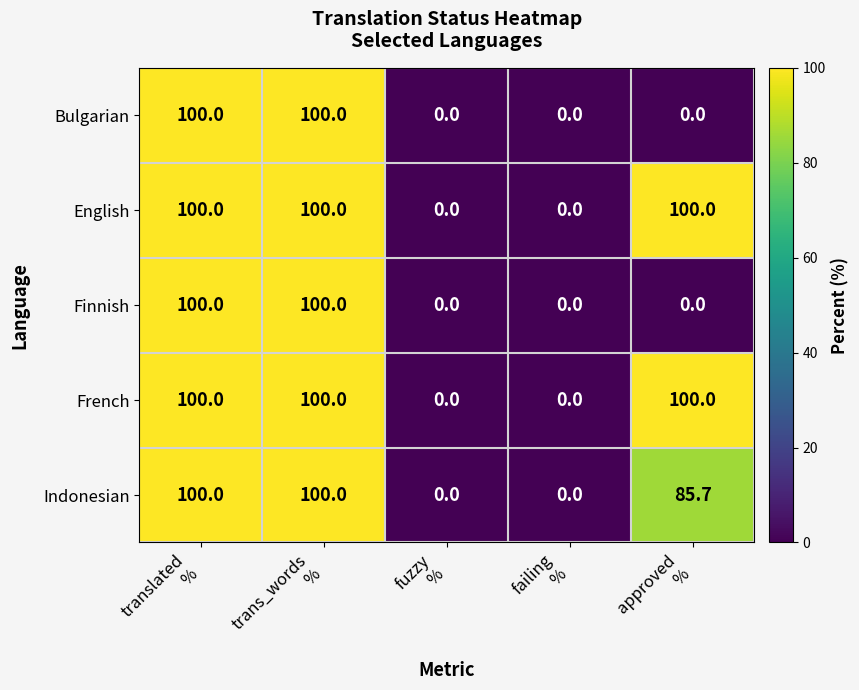

What is the difference between the maximum and minimum values in the Indonesian series?

100.0